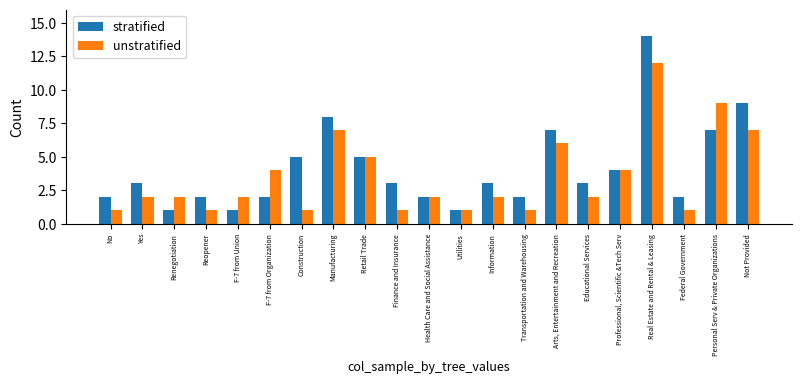

What is the label of the 20th bar from the left?

Personal Serv & Private Organizations